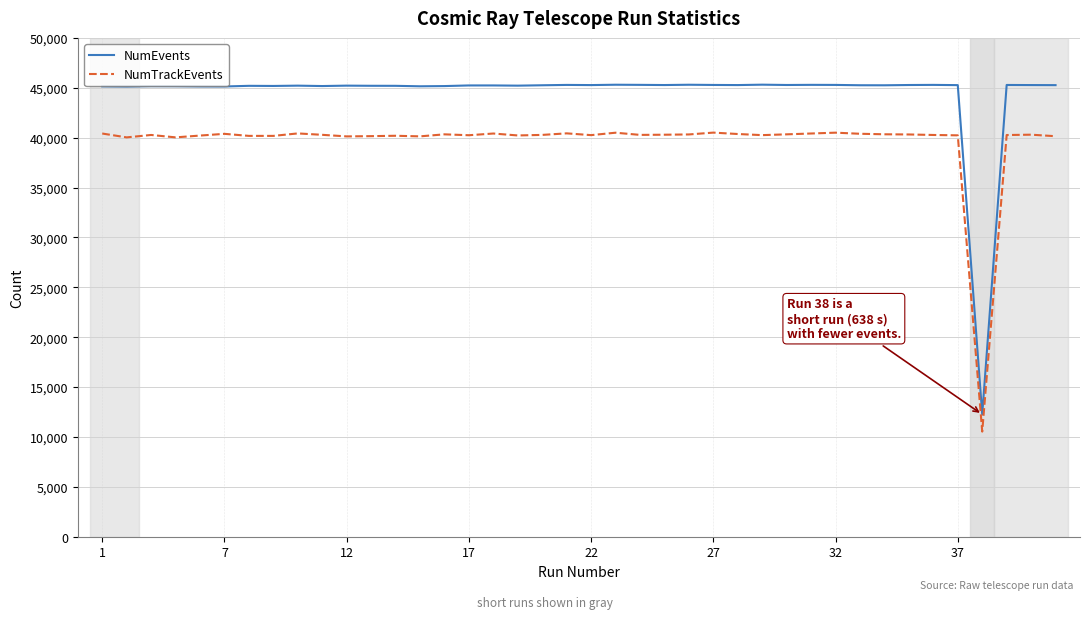

List the series in order of their overall mean, lowest first.

NumTrackEvents, NumEvents